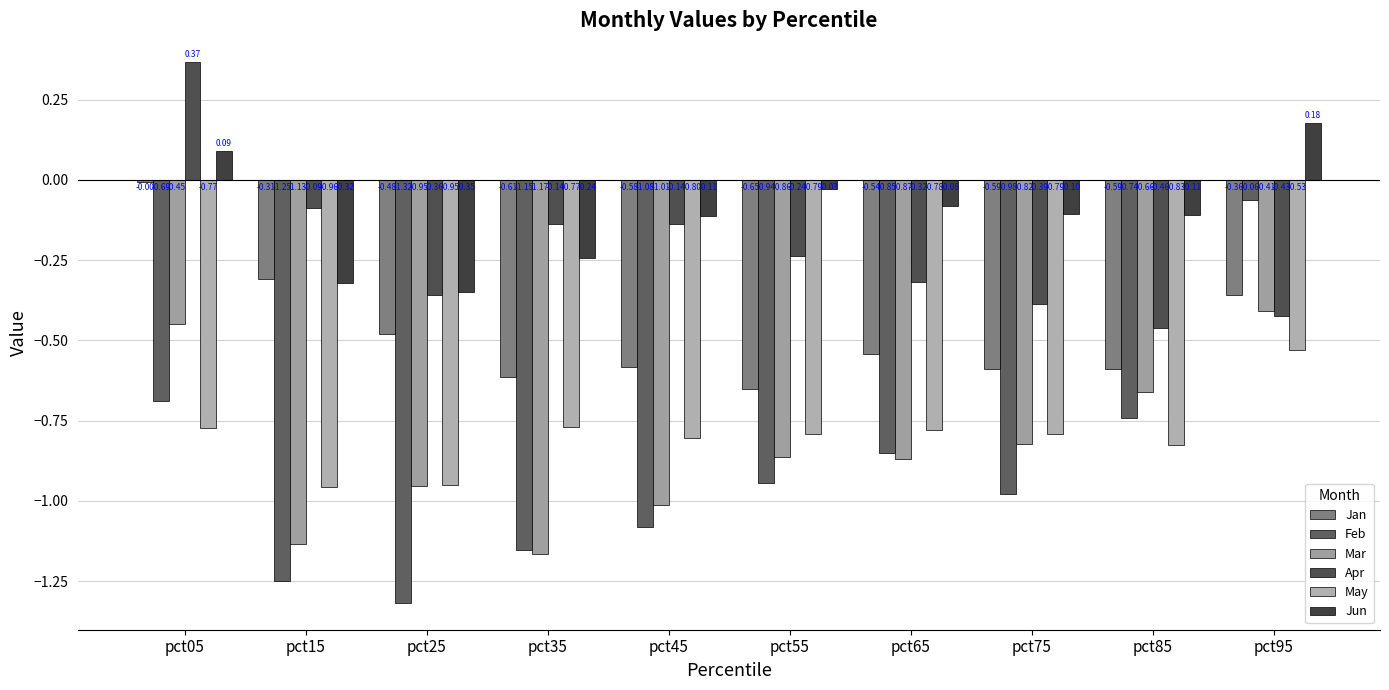

Does the chart contain stacked bars?

No